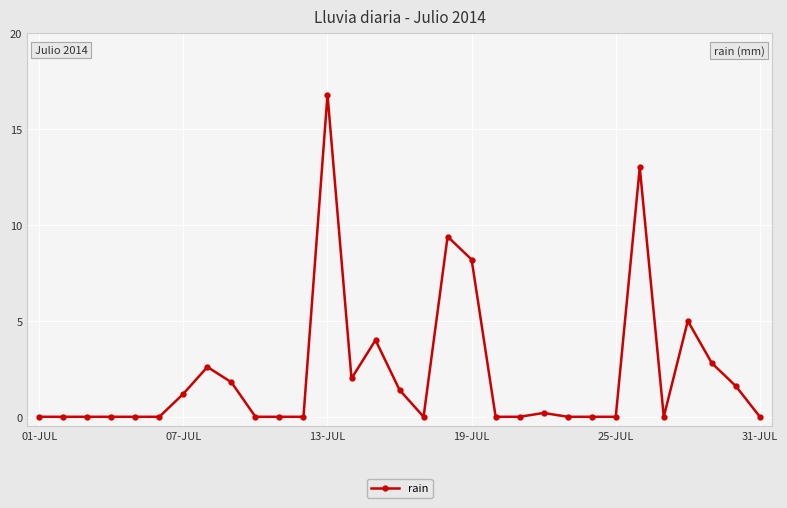

True or false: there are more than 2 points higher than both neighbors.

True